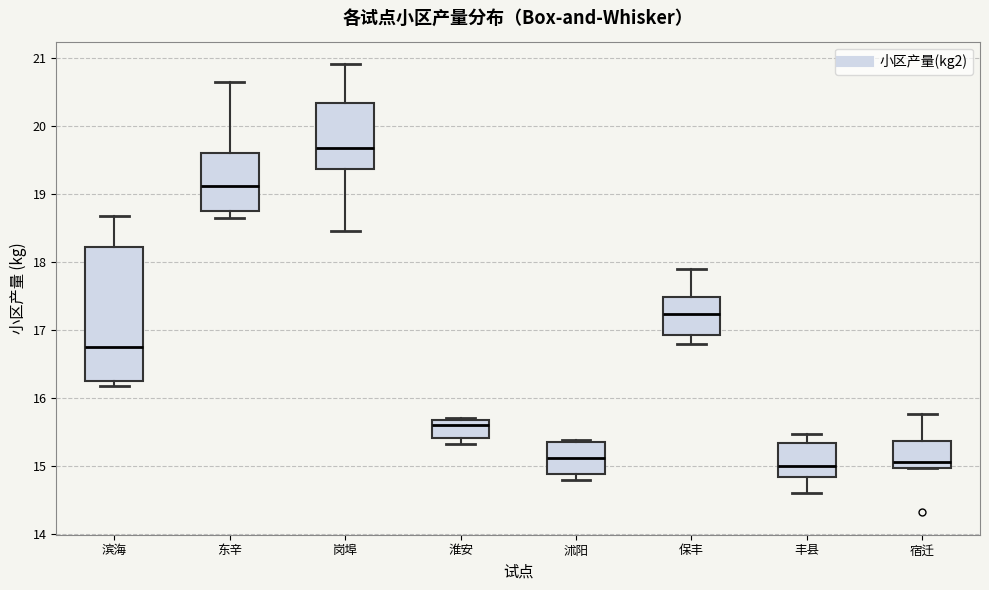

Where does the upper whisker of the box for 丰县 end on the y-axis? The values are not printed on the chart, so give them approximately, as read against the axis.

15.5